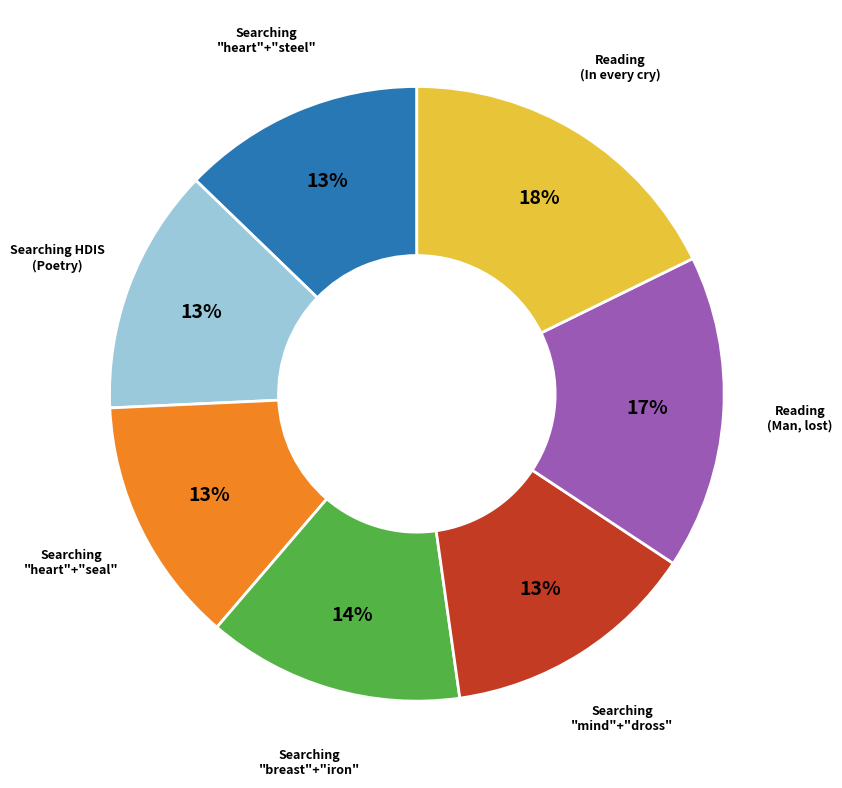

Is the sum of Reading (In every cry) and Searching HDIS (Poetry) greater than half?

No